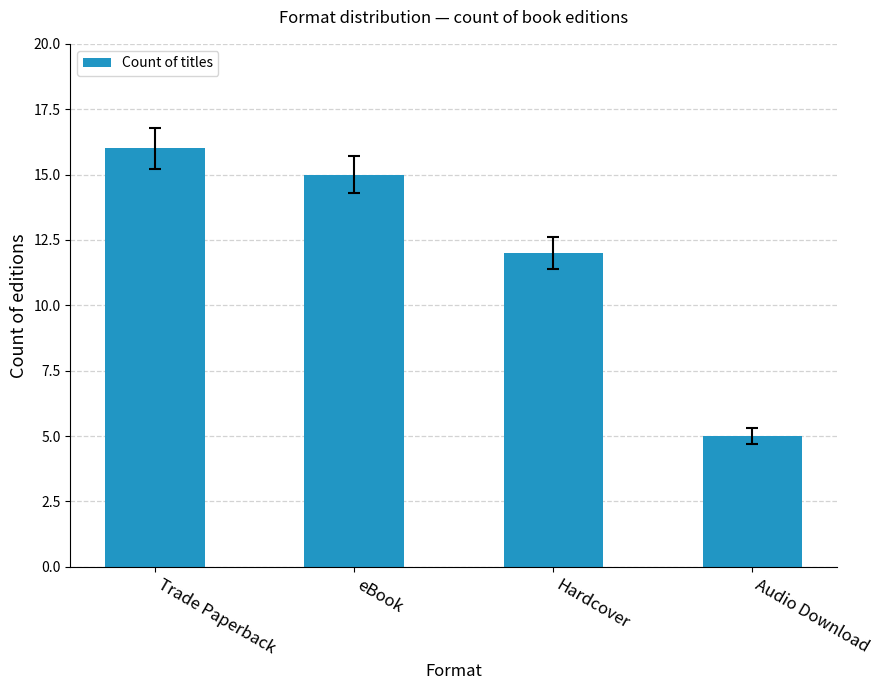

At which label does the data first exceed 15?

Trade Paperback